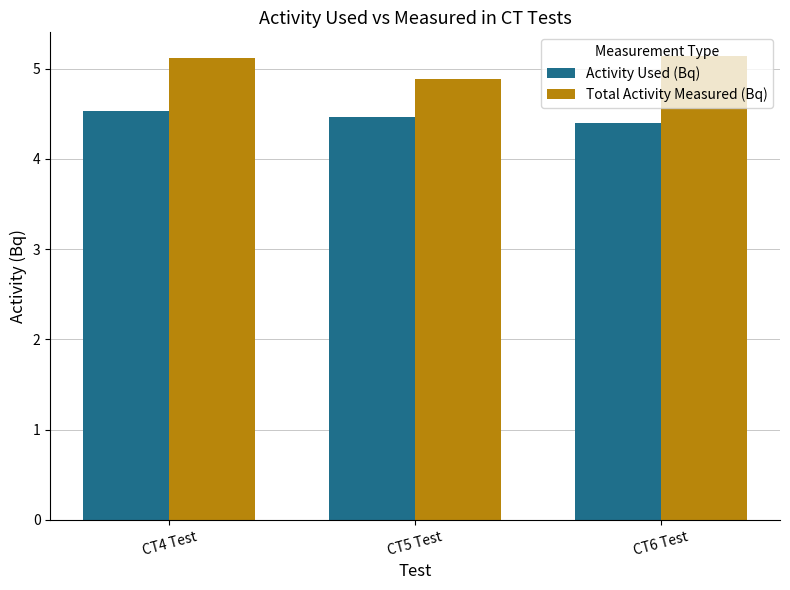

Reading left to right, extract all data points from this chart.

Activity Used (Bq): 4.5	4.5	4.4
Total Activity Measured (Bq): 5.1	4.9	5.1